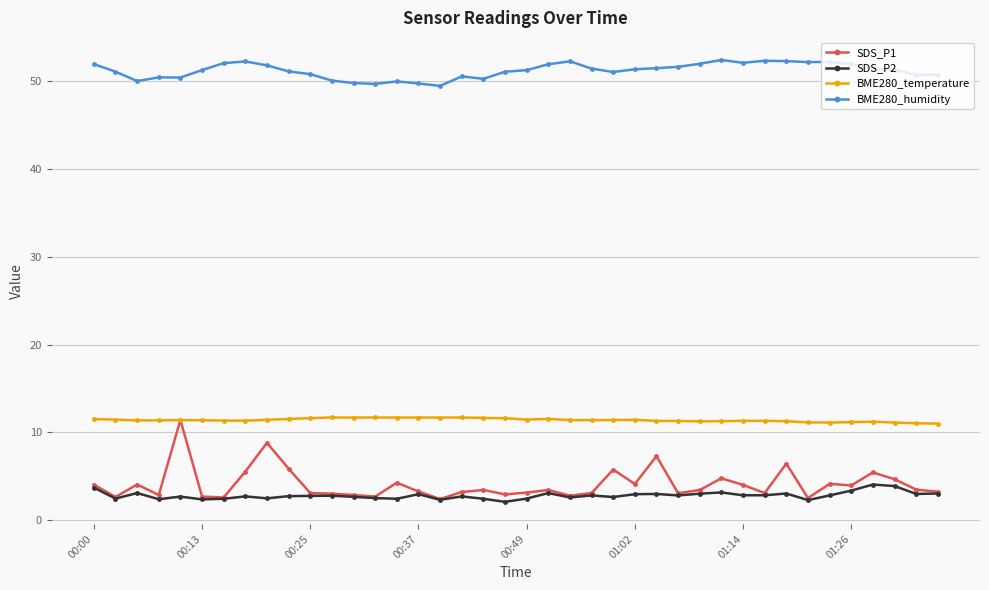

True or false: BME280_humidity and SDS_P1 cross at least once.

False